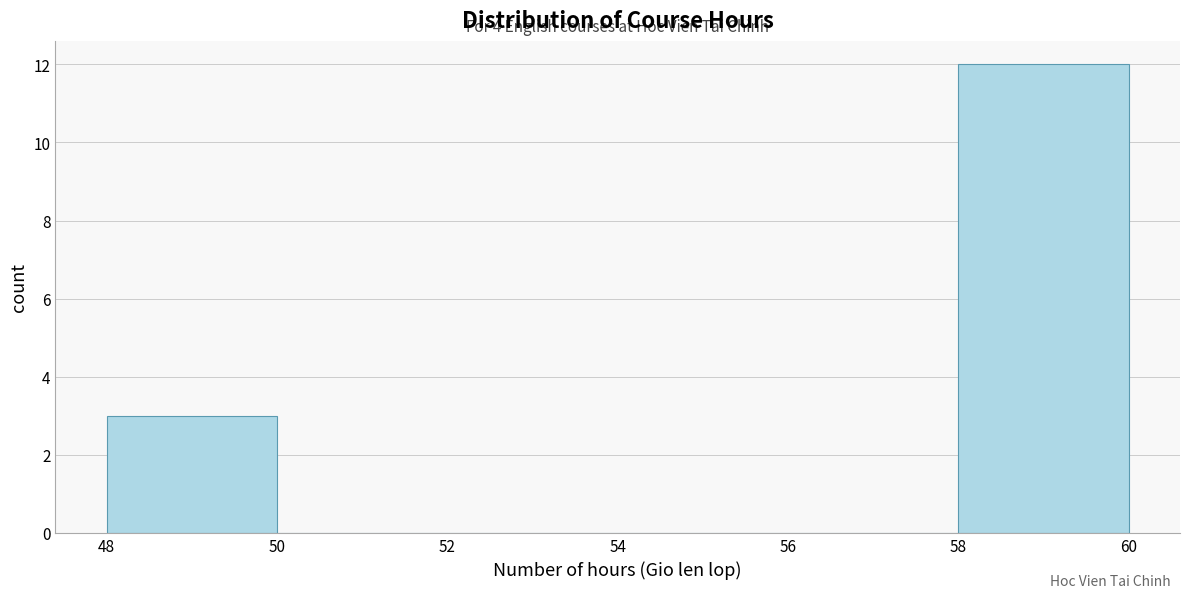

Over which range of the x-axis is the bar tallest?

58 to 60